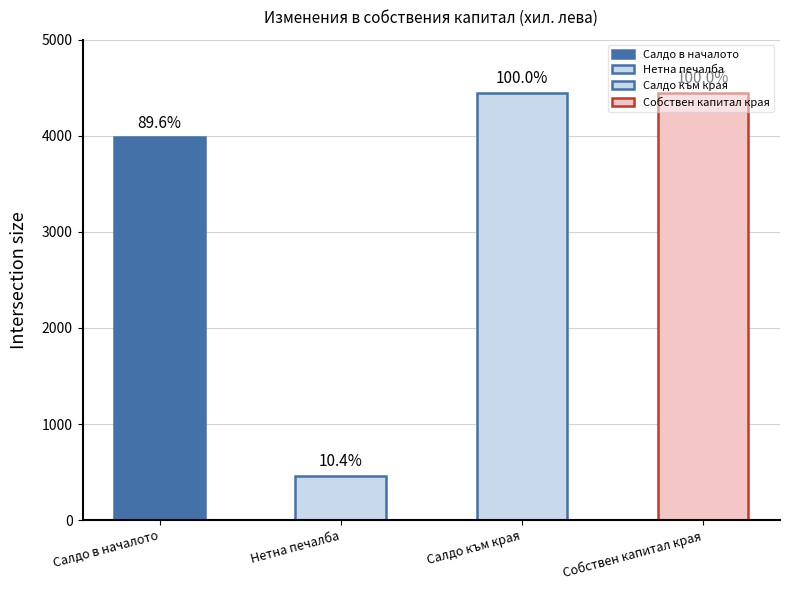

Which category has the highest value across all series?

Салдо към края